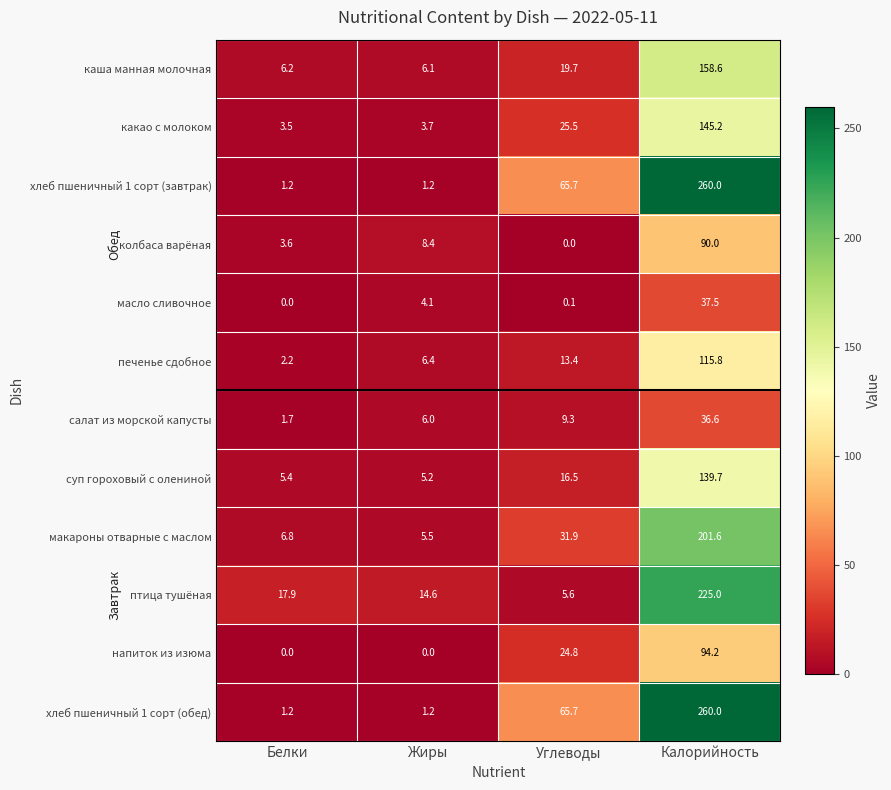

How many data points in салат из морской капусты are less than 9?

2